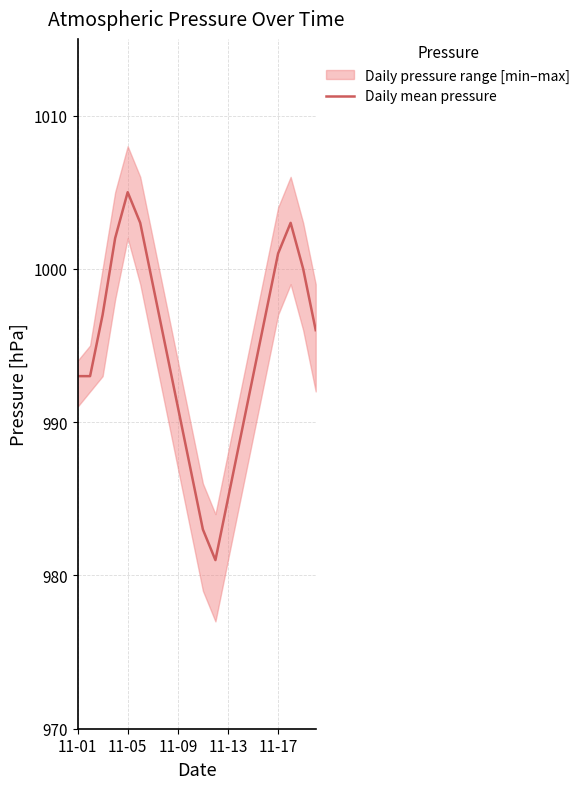

What is the difference between the second highest and minimum values?

22